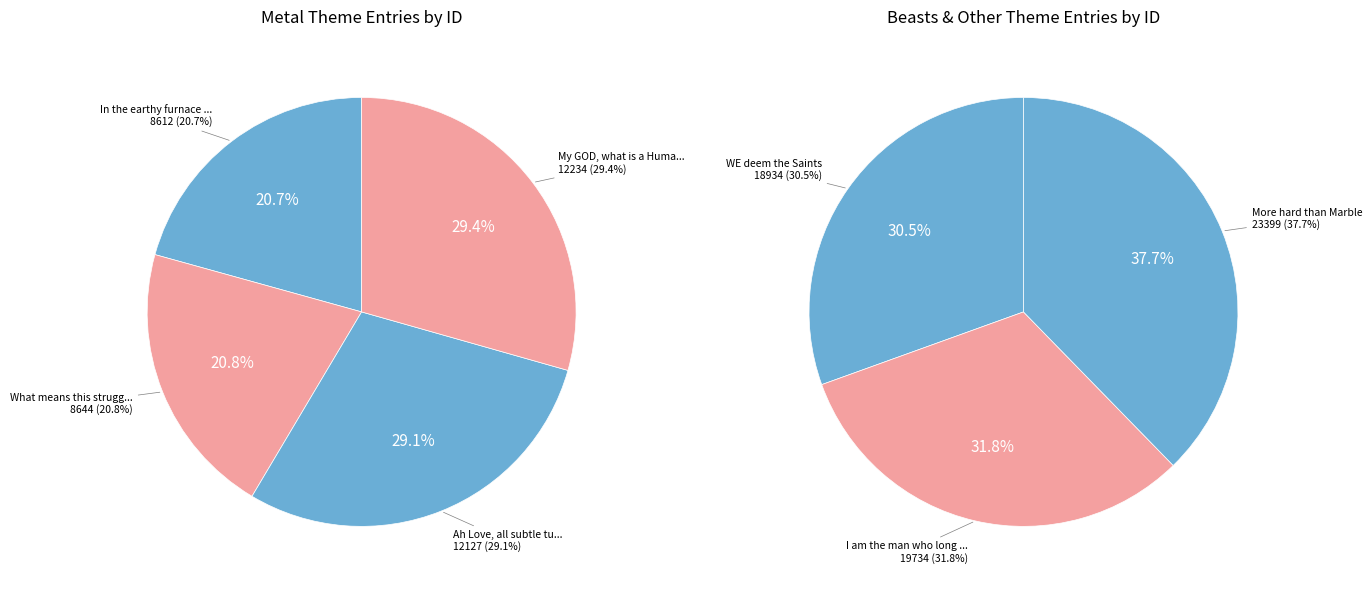

How many slices are in this pie chart?

7